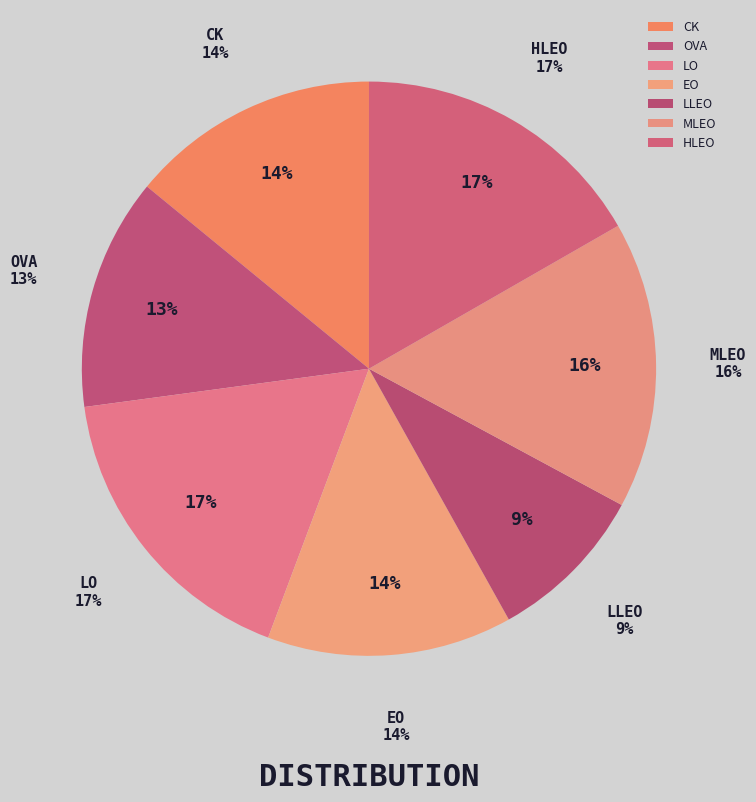

What portion of the pie excludes HLEO?

83.3%